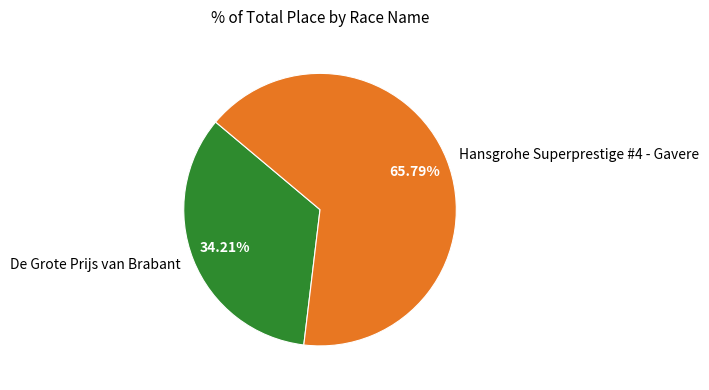

Combined, what portion of the pie is Hansgrohe Superprestige #4 - Gavere and De Grote Prijs van Brabant?

100.0%